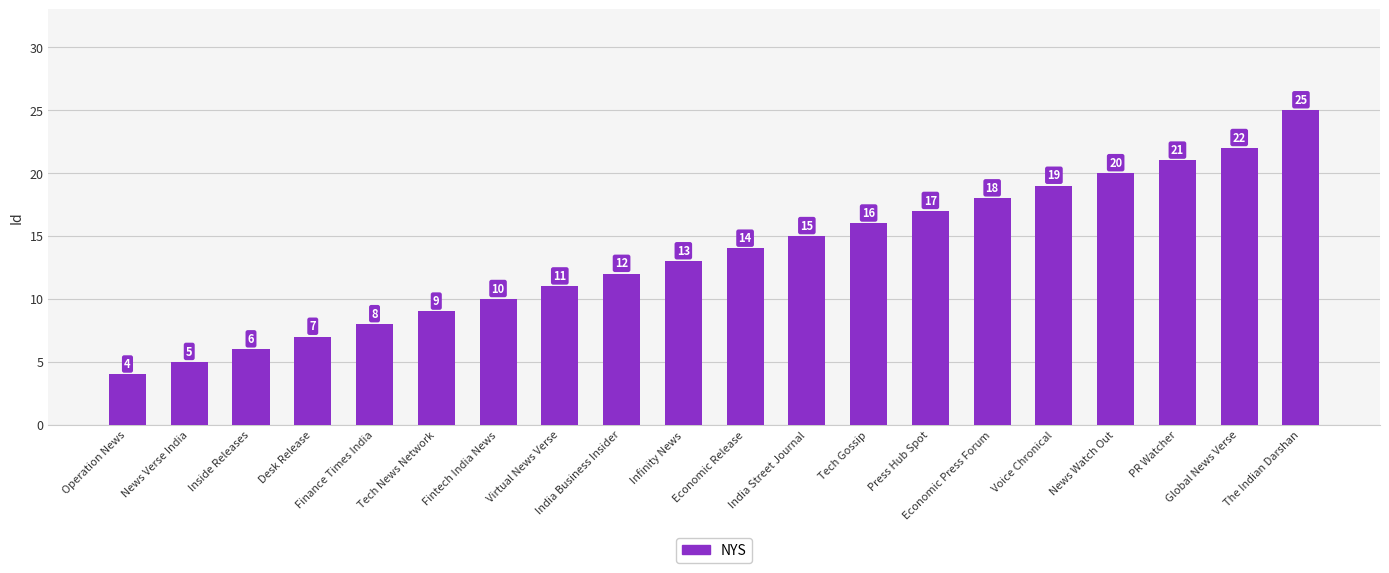

List the labels in order of value, smallest first.

Operation News, News Verse India, Inside Releases, Desk Release, Finance Times India, Tech News Network, Fintech India News, Virtual News Verse, India Business Insider, Infinity News, Economic Release, India Street Journal, Tech Gossip, Press Hub Spot, Economic Press Forum, Voice Chronical, News Watch Out, PR Watcher, Global News Verse, The Indian Darshan